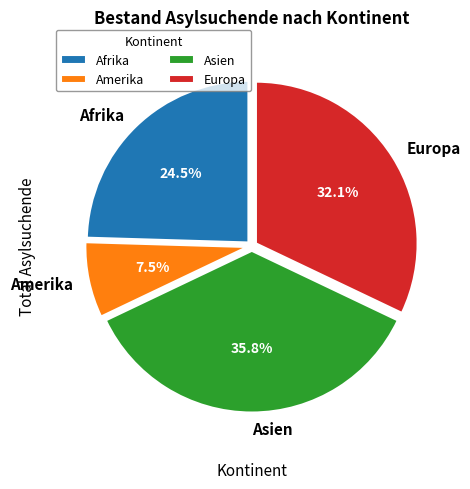

What is the ratio of the value at Afrika to the value at Europa?

0.8